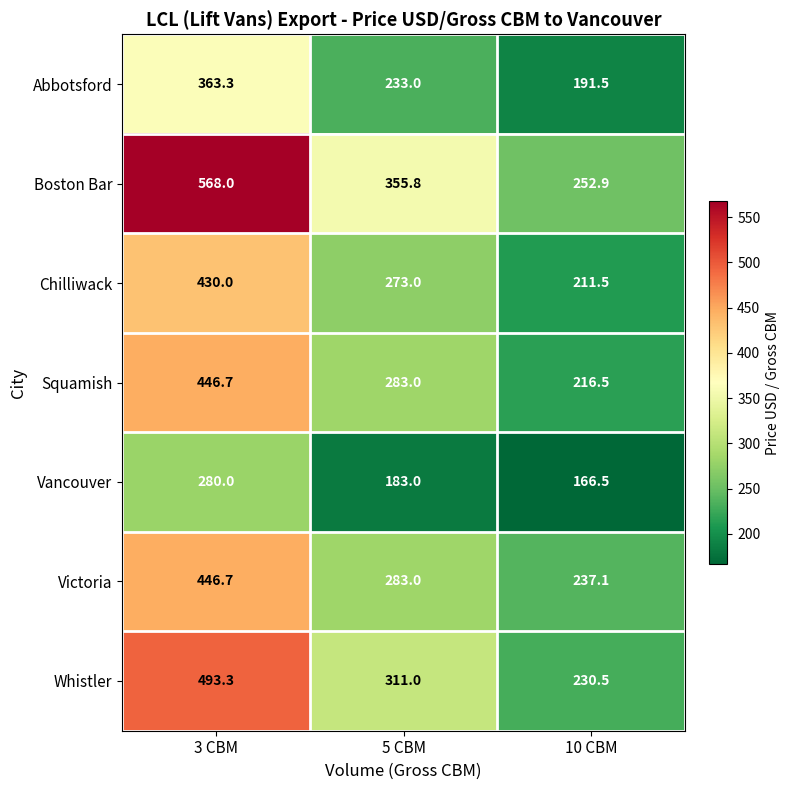

List the labels in order of Chilliwack value, smallest first.

10 CBM, 5 CBM, 3 CBM